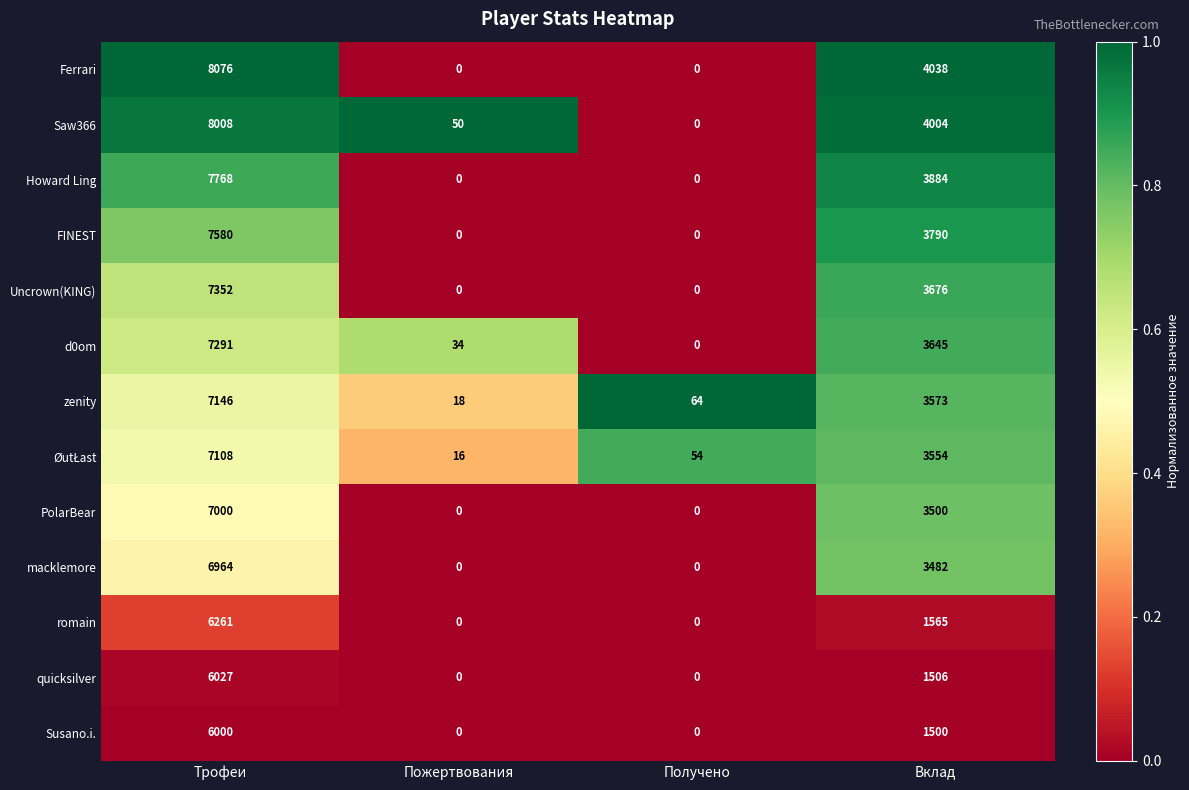

True or false: d0om has a value of 51 at Пожертвования.

False